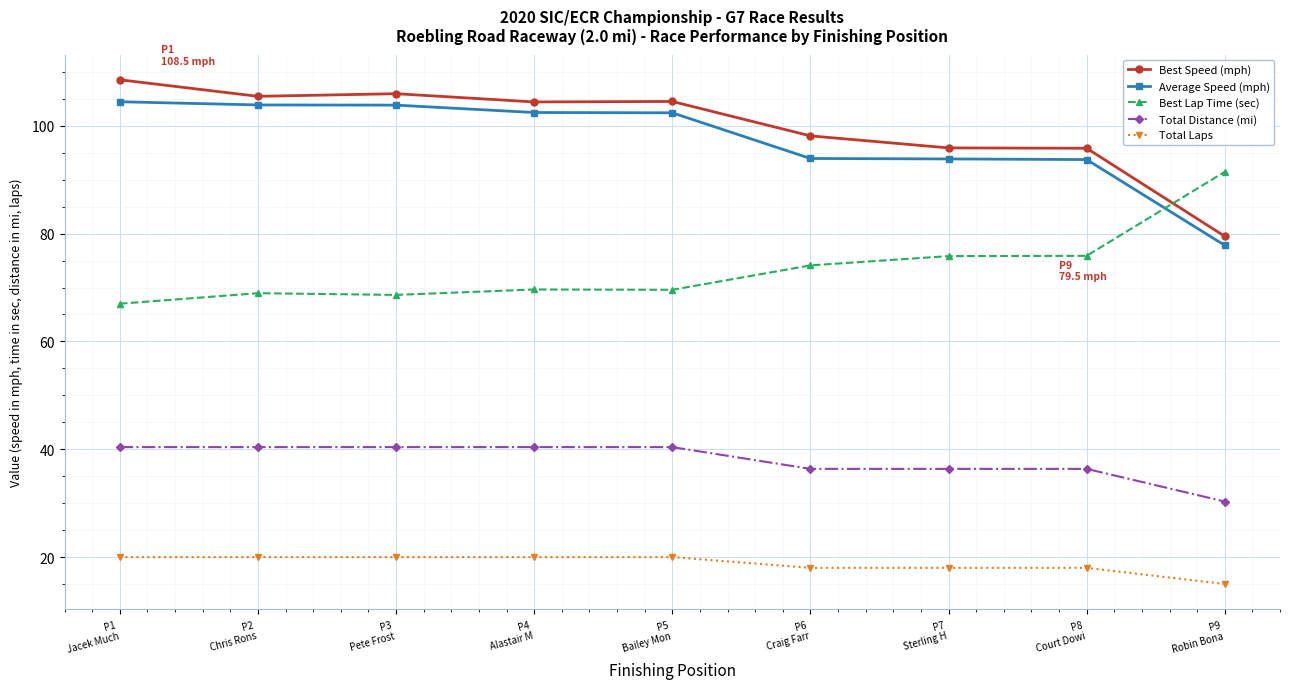

True or false: Total Distance (mi) and Best Speed (mph) cross at least once.

False